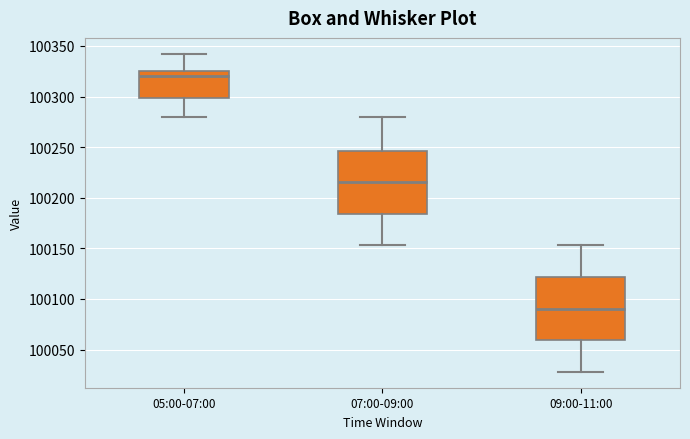

Where does the upper whisker of the box for 07:00-09:00 end on the y-axis? The values are not printed on the chart, so give them approximately, as read against the axis.

100280